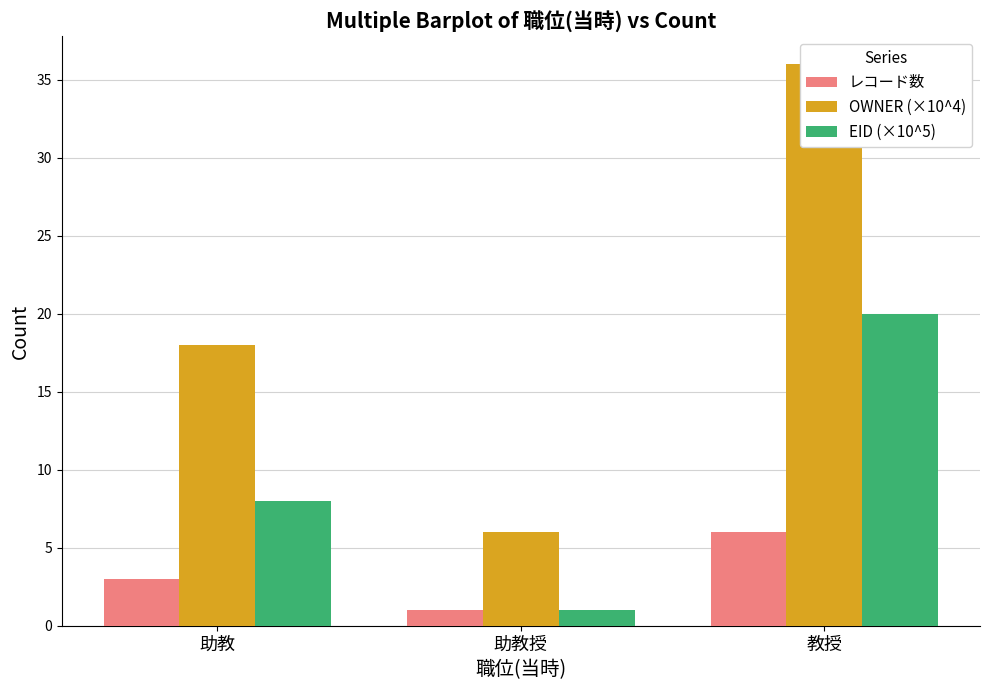

Is the value of OWNER (×10^4) at 助教 greater than the value of EID (×10^5) at 助教授?

Yes